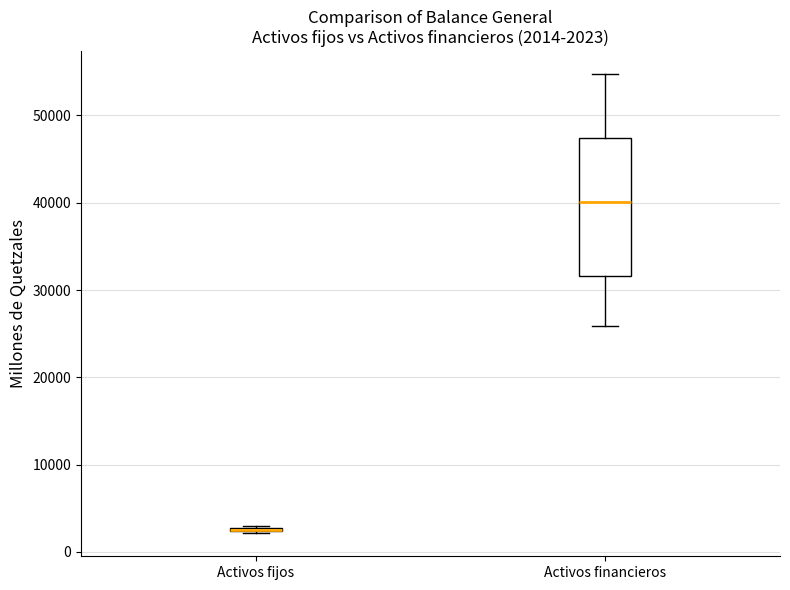

Which box is the tallest, from its lower edge to its upper edge?

Activos financieros